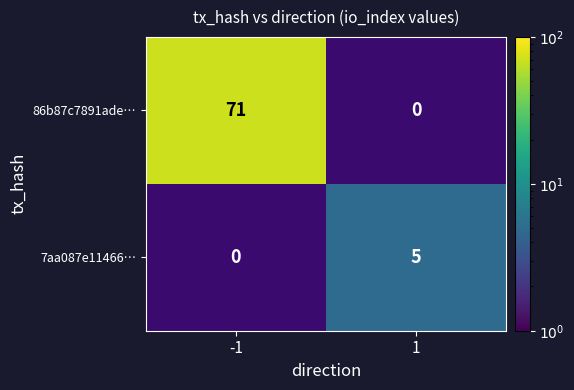

At how many categories does at least one series exceed 37?

1